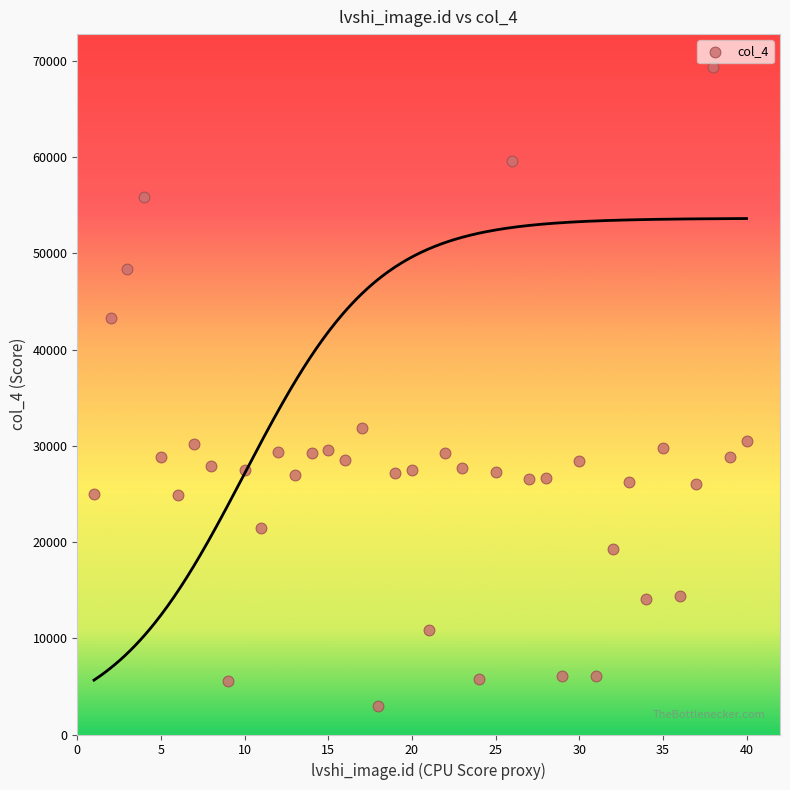

What is the range of X values (max minus min)?

39